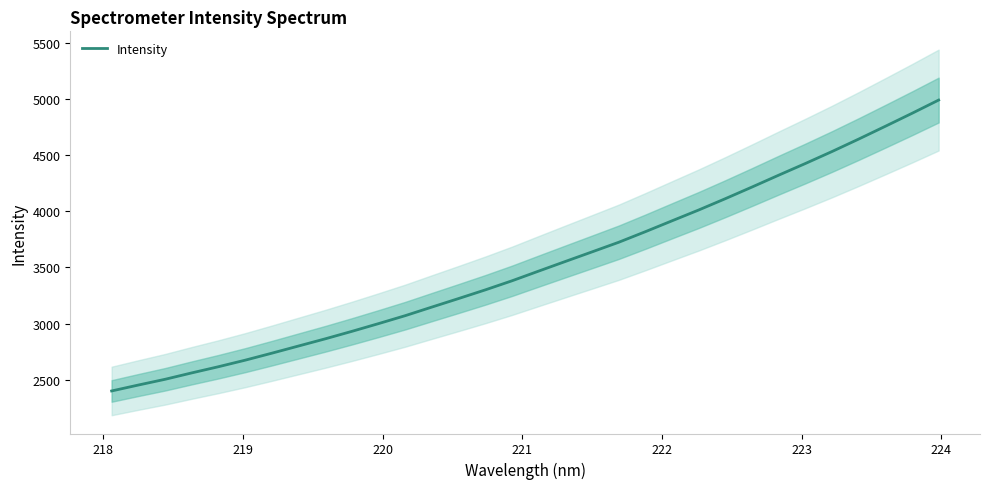

True or false: there are more than 1 points higher than both neighbors.

False